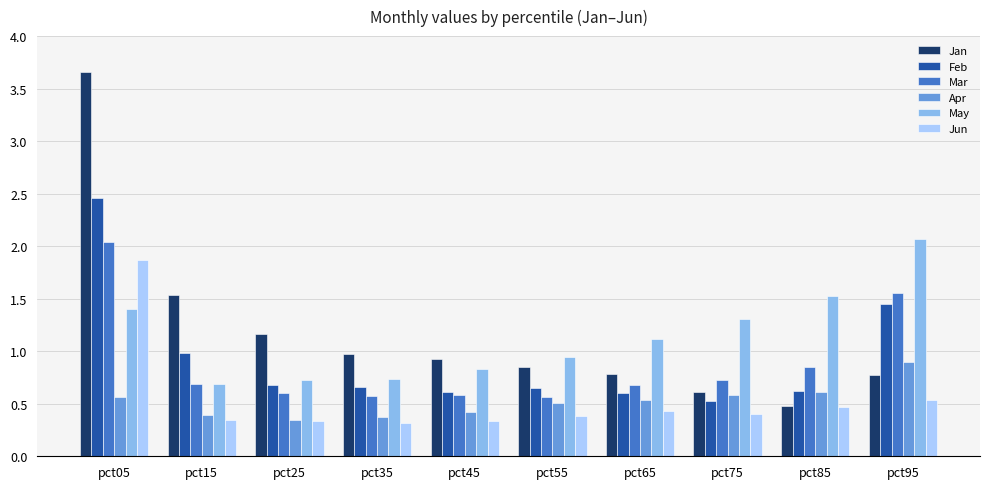

Which series has the widest spread of values?

Jan